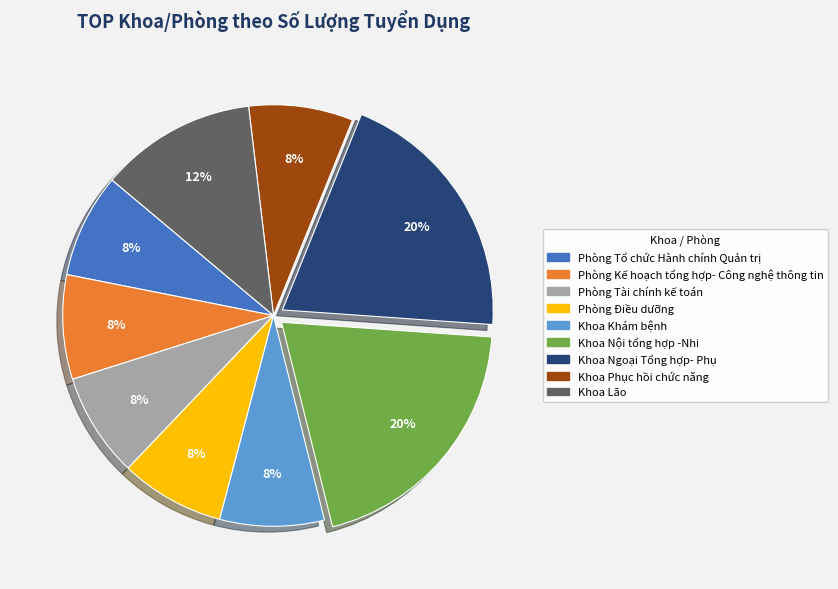

How many segments does this pie chart have?

9